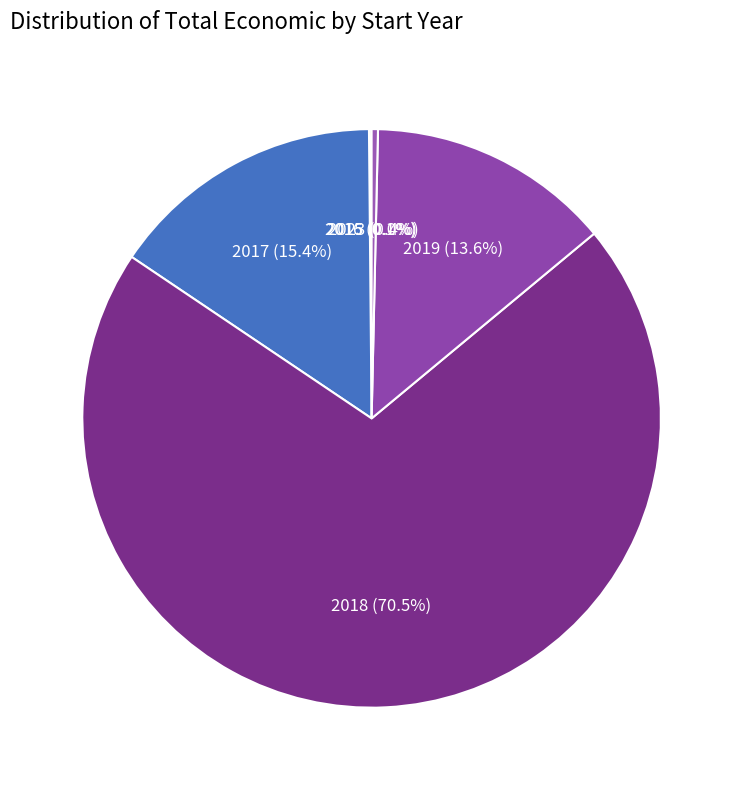

To the nearest percent, what is the difference between the largest and smallest slice percentages?

70%